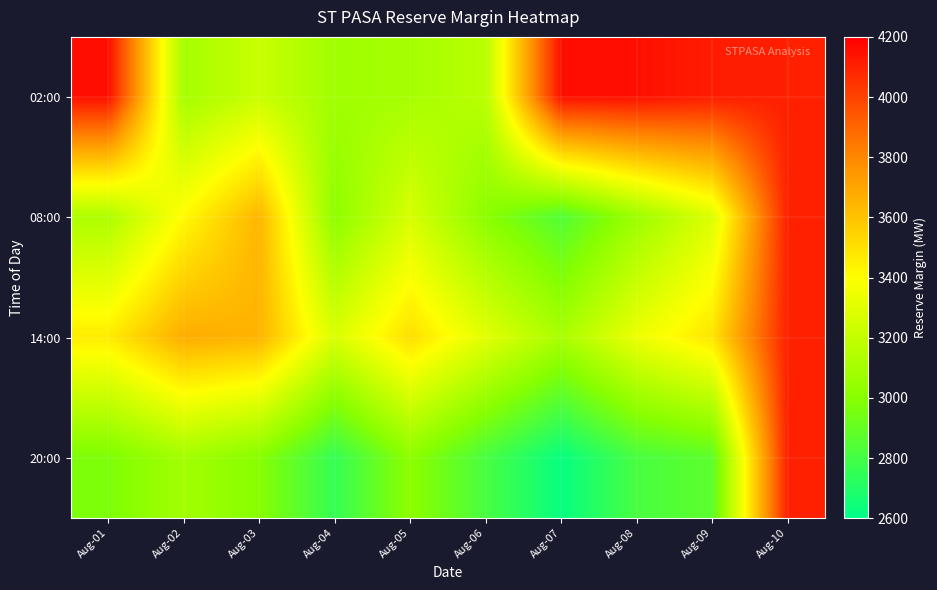

Reading right to left, transcribe all the data shown in this chart.

02:00: Aug-10=4106	Aug-09=4113	Aug-08=4152	Aug-07=4152	Aug-06=3170	Aug-05=3102	Aug-04=3085	Aug-03=3221	Aug-02=3099	Aug-01=4152
08:00: Aug-10=4106	Aug-09=3286	Aug-08=3071	Aug-07=2844	Aug-06=3013	Aug-05=3268	Aug-04=3023	Aug-03=3645	Aug-02=3415	Aug-01=3126
14:00: Aug-10=4106	Aug-09=3487	Aug-08=3340	Aug-07=3113	Aug-06=3303	Aug-05=3508	Aug-04=3278	Aug-03=3649	Aug-02=3676	Aug-01=3463
20:00: Aug-10=4106	Aug-09=2875	Aug-08=2814	Aug-07=2624	Aug-06=2814	Aug-05=3018	Aug-04=2755	Aug-03=2999	Aug-02=3092	Aug-01=2969